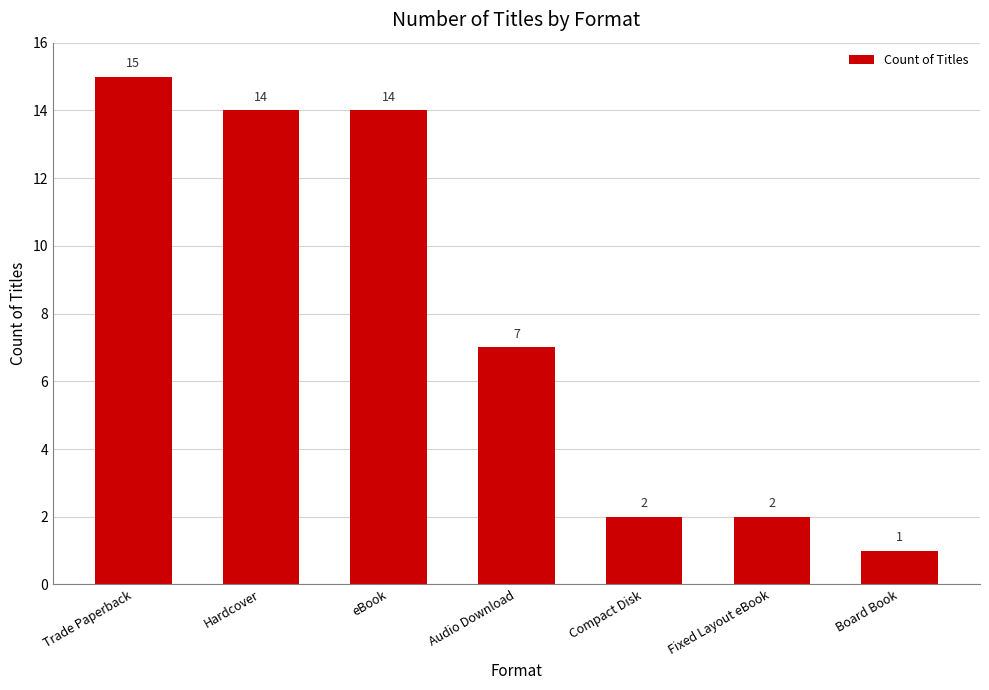

At which label does the data first exceed 7?

Trade Paperback